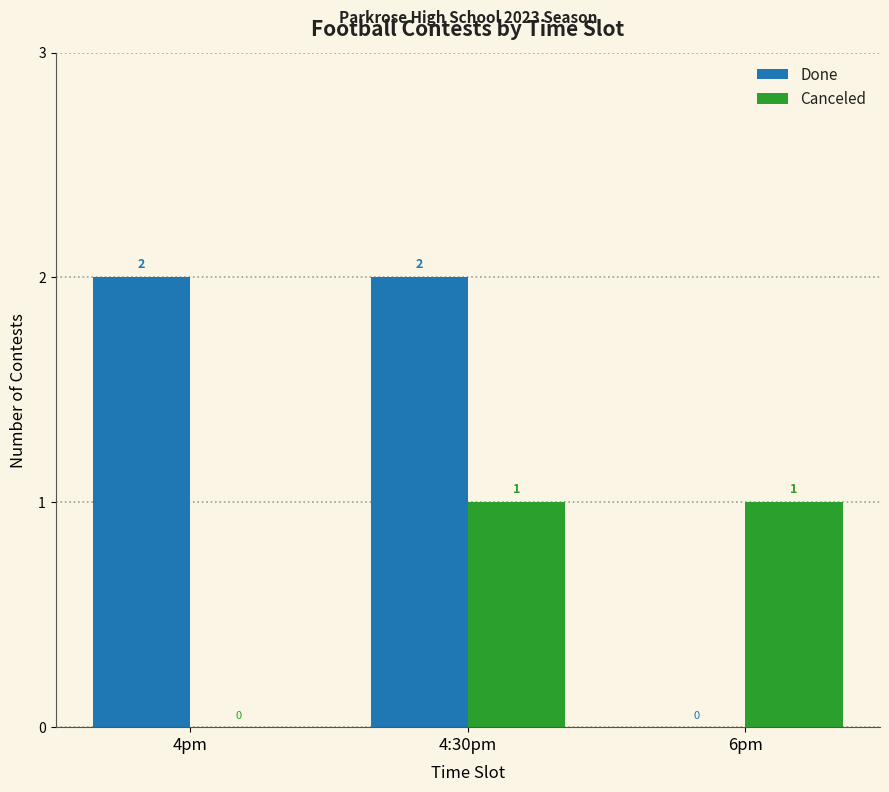

How many Canceled values are between 0 and 1?

3